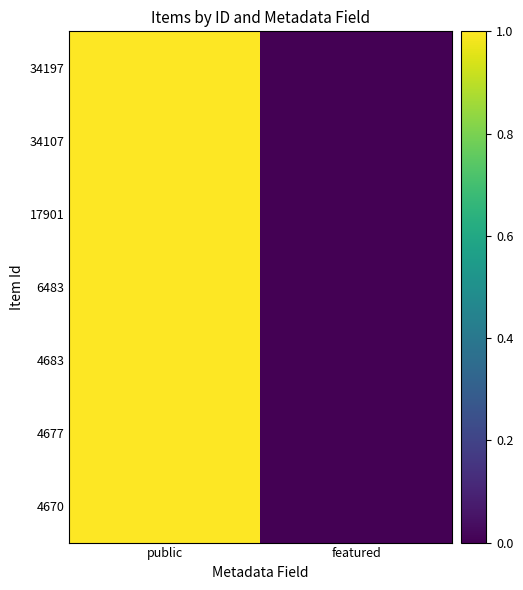

Which series changed the most between public and featured?

34197